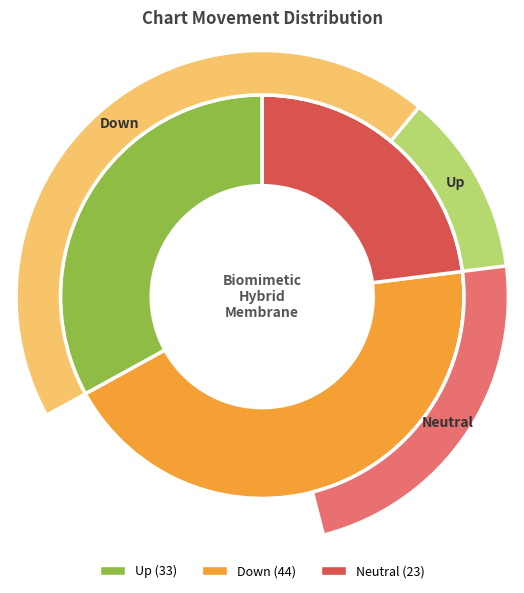

Which category has the biggest portion of the pie?

down